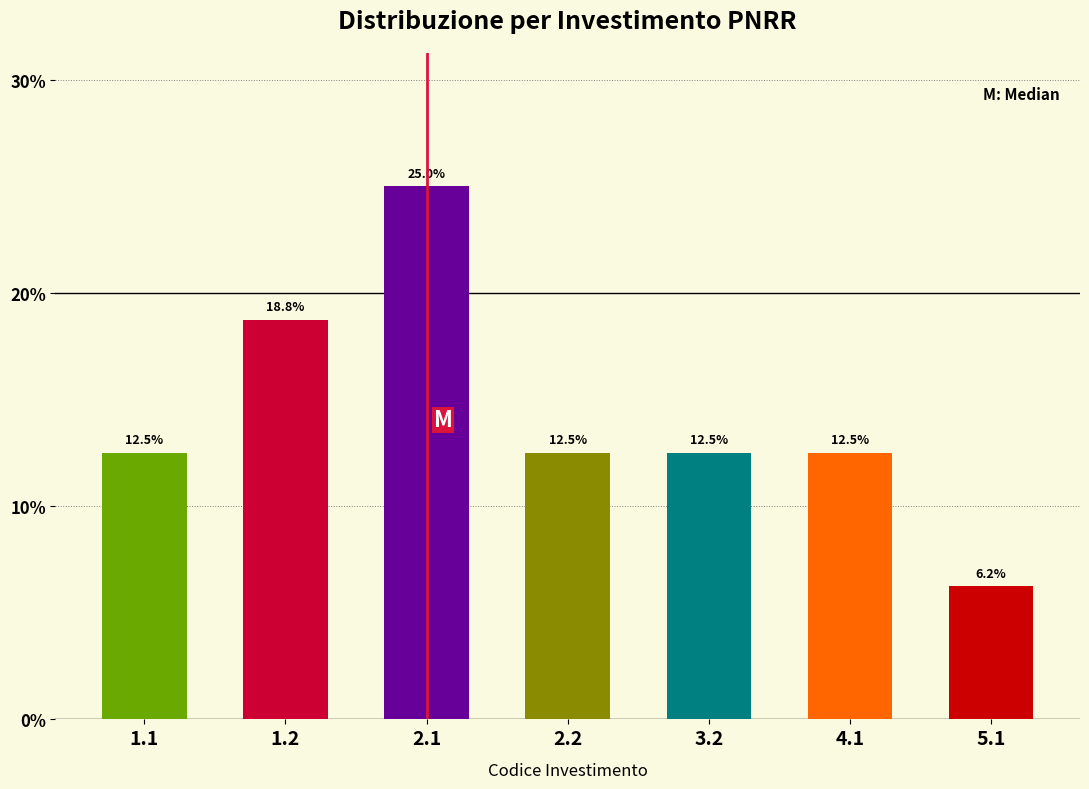

What is the ratio of the value at 1.1 to the value at 2.1?

0.5